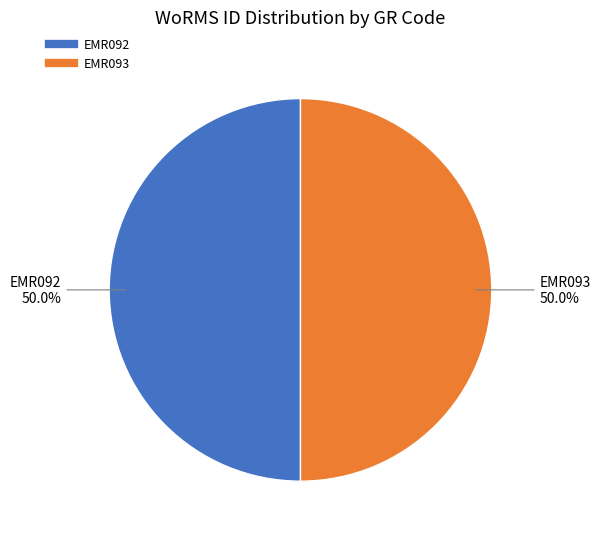

What is the ratio of the value at EMR092 to the value at EMR093?

1.0